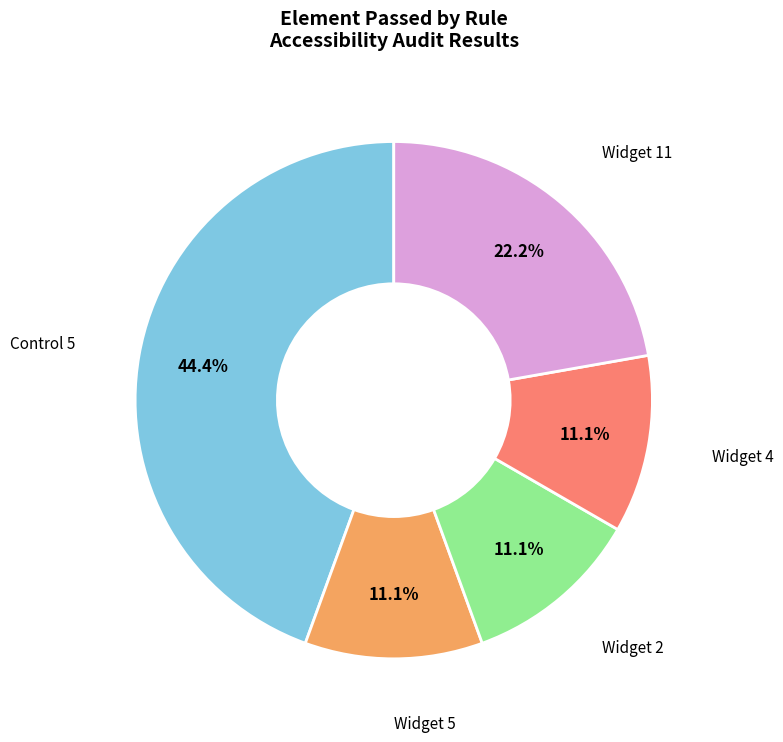

To the nearest percent, what is the difference between the largest and smallest slice percentages?

33%